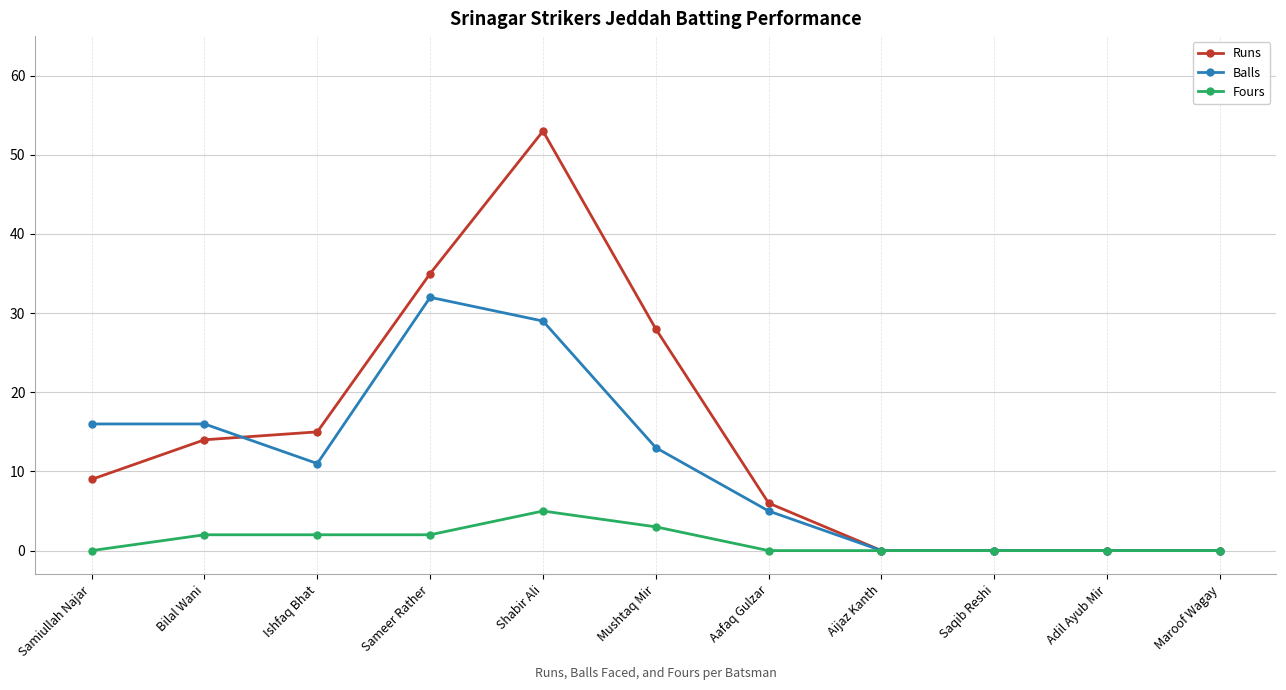

Reading right to left, transcribe all the data shown in this chart.

Runs: Maroof Wagay=0	Adil Ayub Mir=0	Saqib Reshi=0	Aijaz Kanth=0	Aafaq Gulzar=6	Mushtaq Mir=28	Shabir Ali=53	Sameer Rather=35	Ishfaq Bhat=15	Bilal Wani=14	Samiullah Najar=9
Balls: Maroof Wagay=0	Adil Ayub Mir=0	Saqib Reshi=0	Aijaz Kanth=0	Aafaq Gulzar=5	Mushtaq Mir=13	Shabir Ali=29	Sameer Rather=32	Ishfaq Bhat=11	Bilal Wani=16	Samiullah Najar=16
Fours: Maroof Wagay=0	Adil Ayub Mir=0	Saqib Reshi=0	Aijaz Kanth=0	Aafaq Gulzar=0	Mushtaq Mir=3	Shabir Ali=5	Sameer Rather=2	Ishfaq Bhat=2	Bilal Wani=2	Samiullah Najar=0